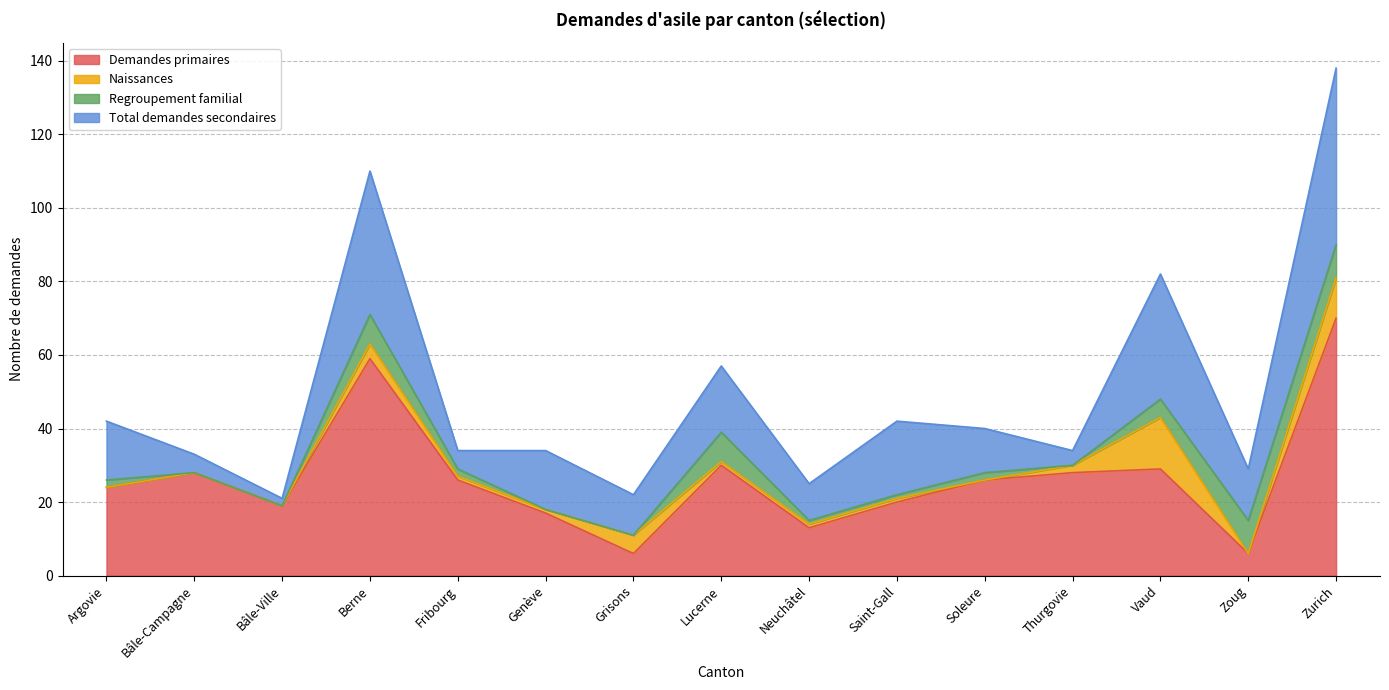

Reading left to right, list all the values displayed in this chart.

Demandes primaires: 24	28	19	59	26	17	6	30	13	20	26	28	29	6	70
Naissances: 0	0	0	4	1	1	5	1	1	1	0	2	14	0	11
Regroupement familial: 2	0	0	8	2	0	0	8	1	1	2	0	5	9	9
Total demandes secondaires: 16	5	2	39	5	16	11	18	10	20	12	4	34	14	48